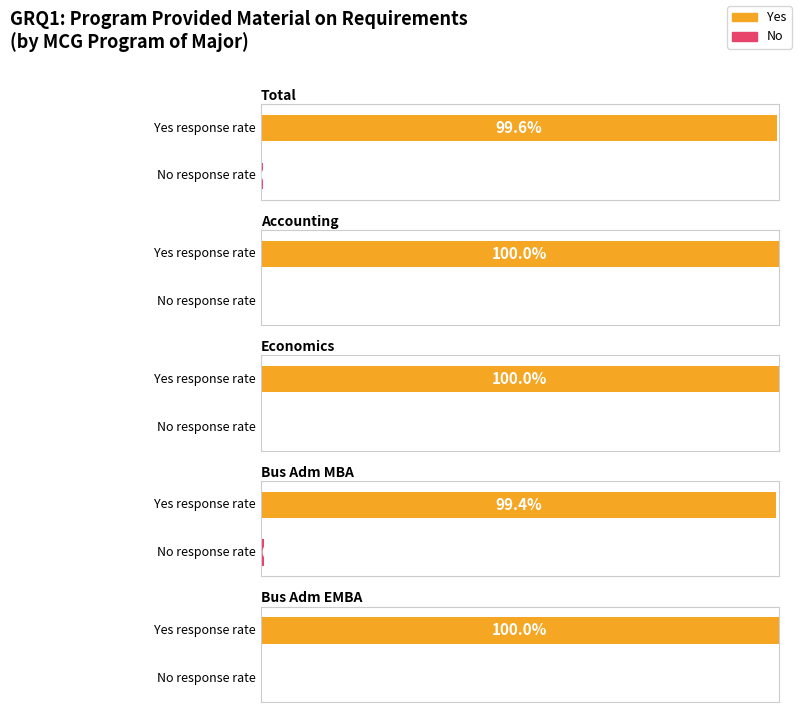

How many bars are there in total?

10